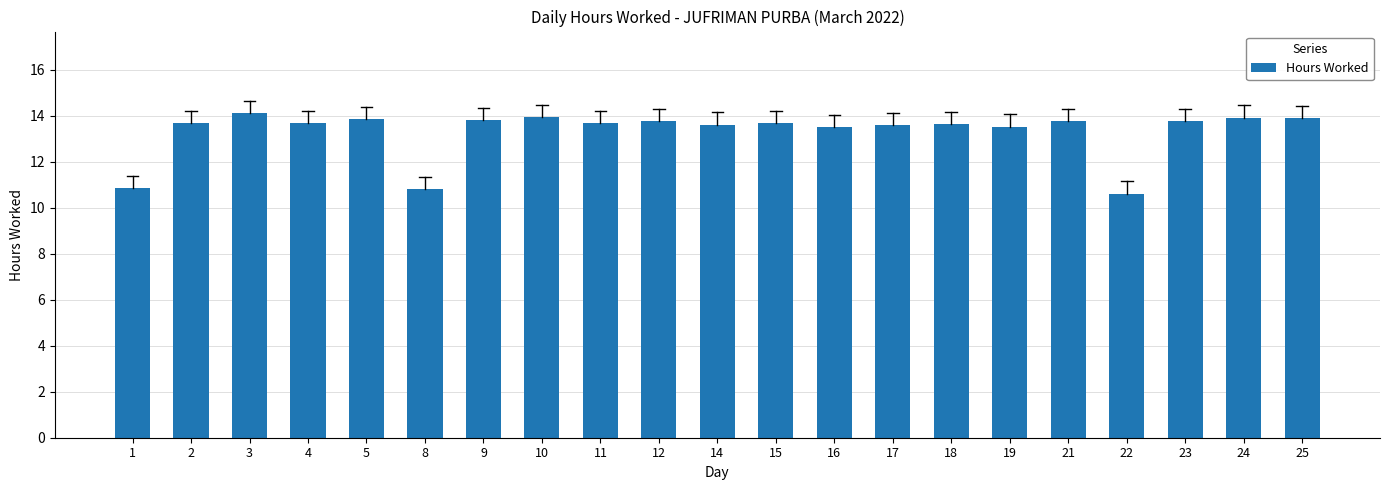

What is the value of the 4th bar from the left?

13.7